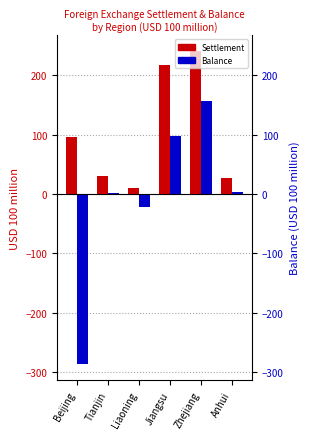

What is the average value of the Balance series?

-8.0